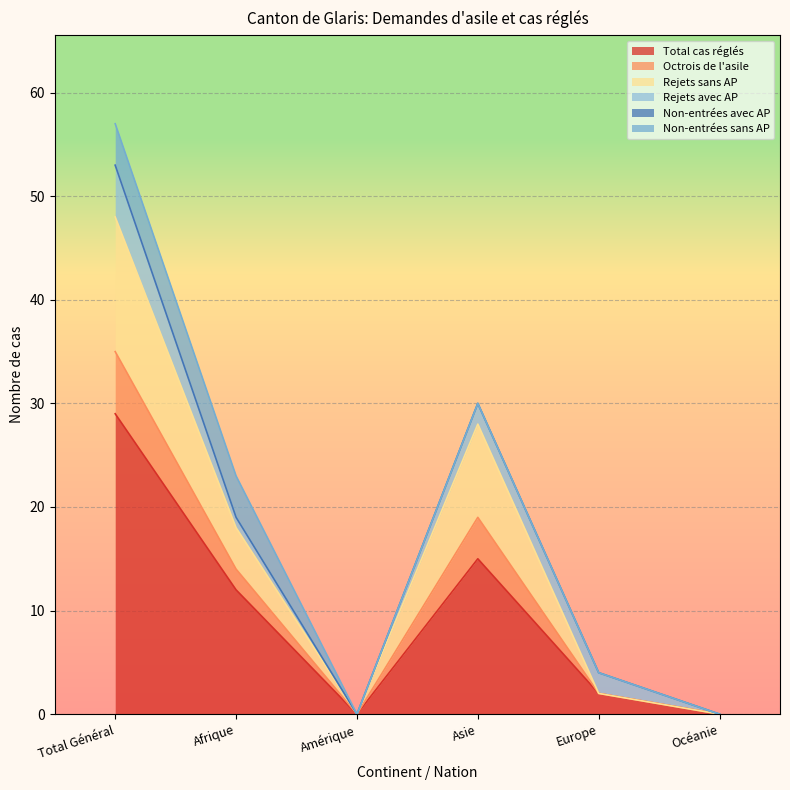

How many data points in Total cas réglés are above 12?

2